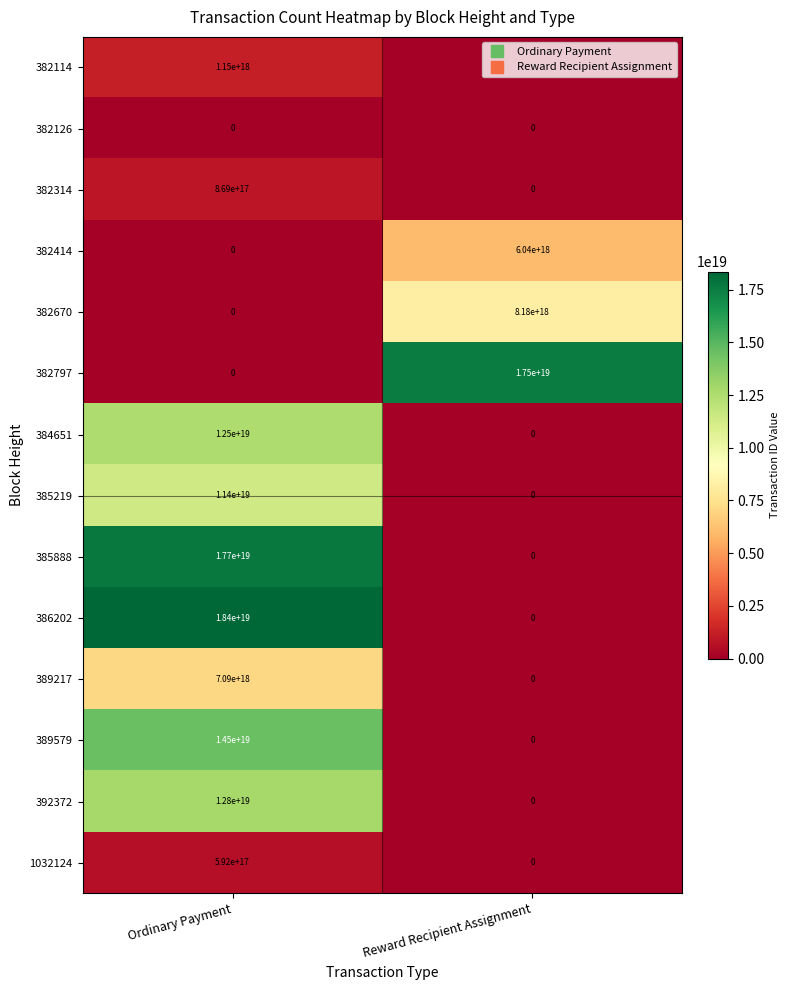

At which label does 385219 reach its peak?

Ordinary Payment